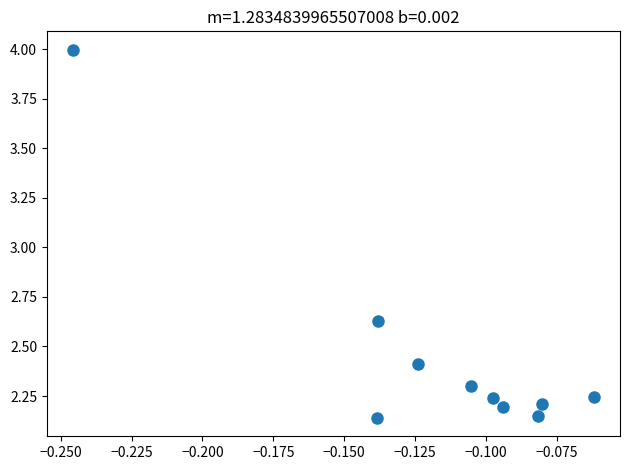

What is the range of Y values (max minus min)?

1.9